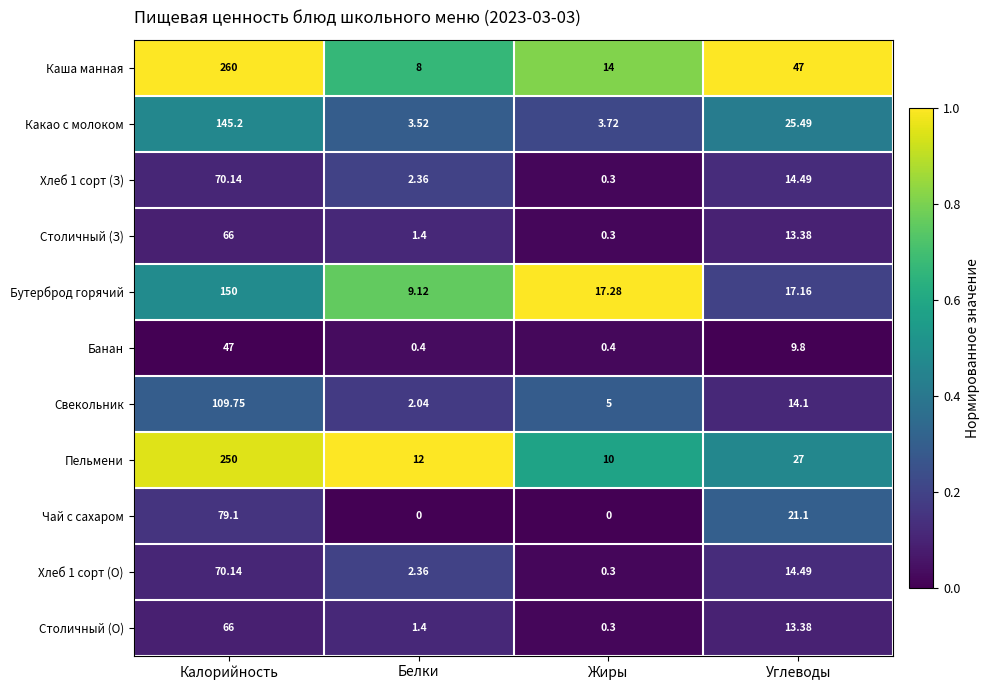

Where is Хлеб 1 сорт (З) nearest to the value 35?

Углеводы